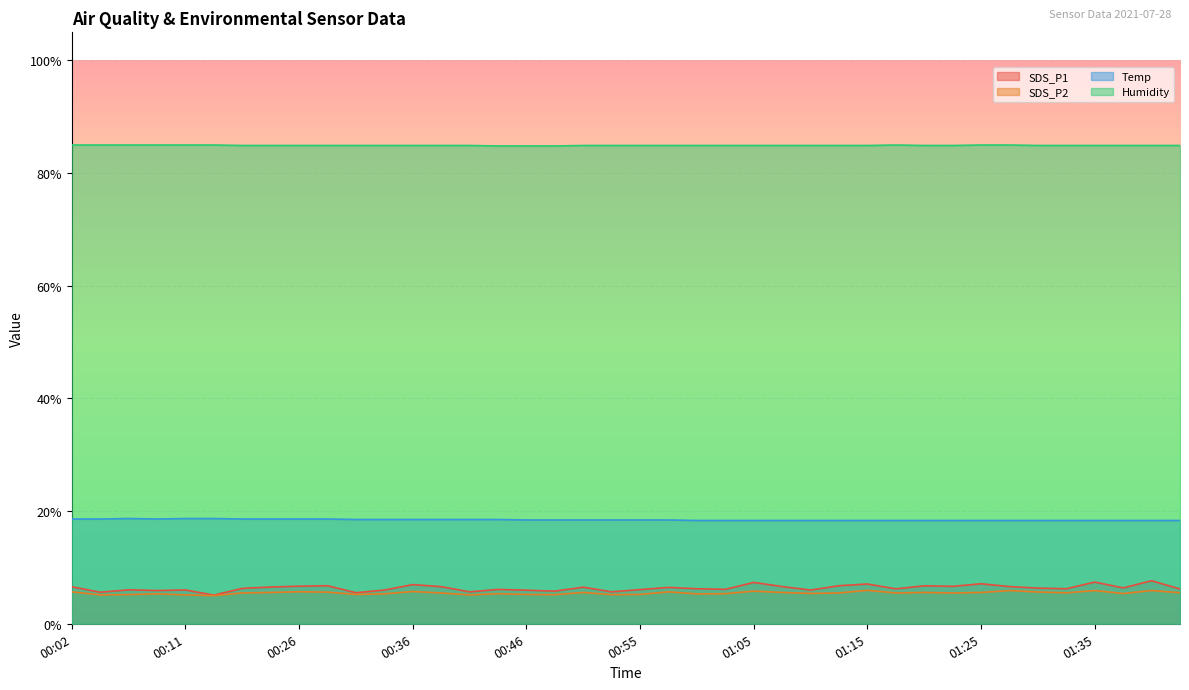

At which category does the chart reach its minimum across all series?

00:14